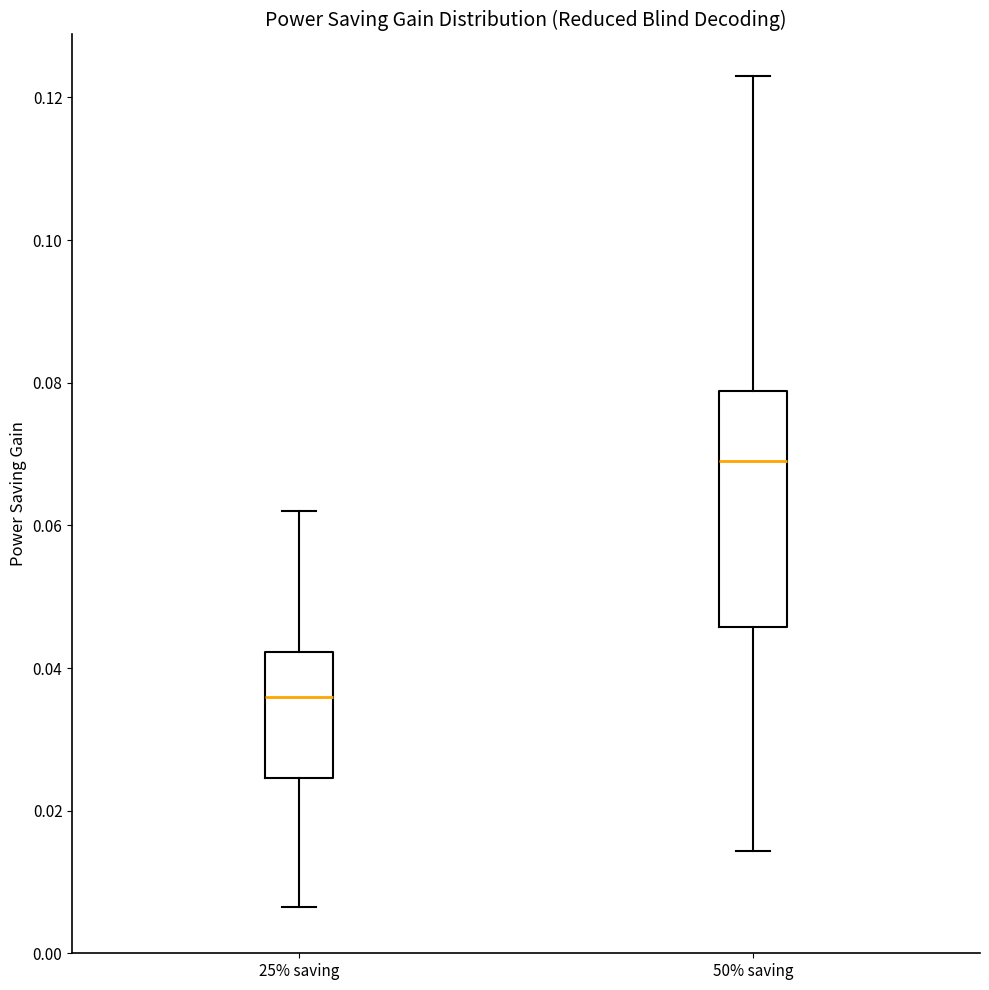

Reading left to right, transcribe this box plot: for each box, give where its median line is, the range the box spans, and where its two whiskers end, as read against the y-axis. The values are not printed on the chart, so give them approximately, as read against the axis.

25% saving: median 0.036, box 0.024 to 0.042, whiskers 0.006 to 0.062
50% saving: median 0.070, box 0.046 to 0.078, whiskers 0.014 to 0.124